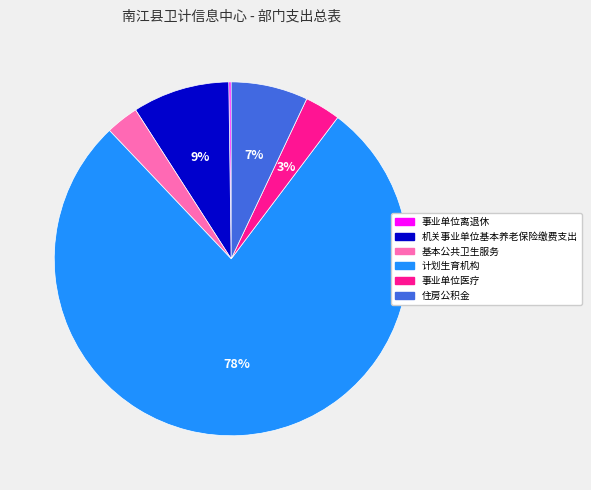

Does any single category account for the majority?

Yes